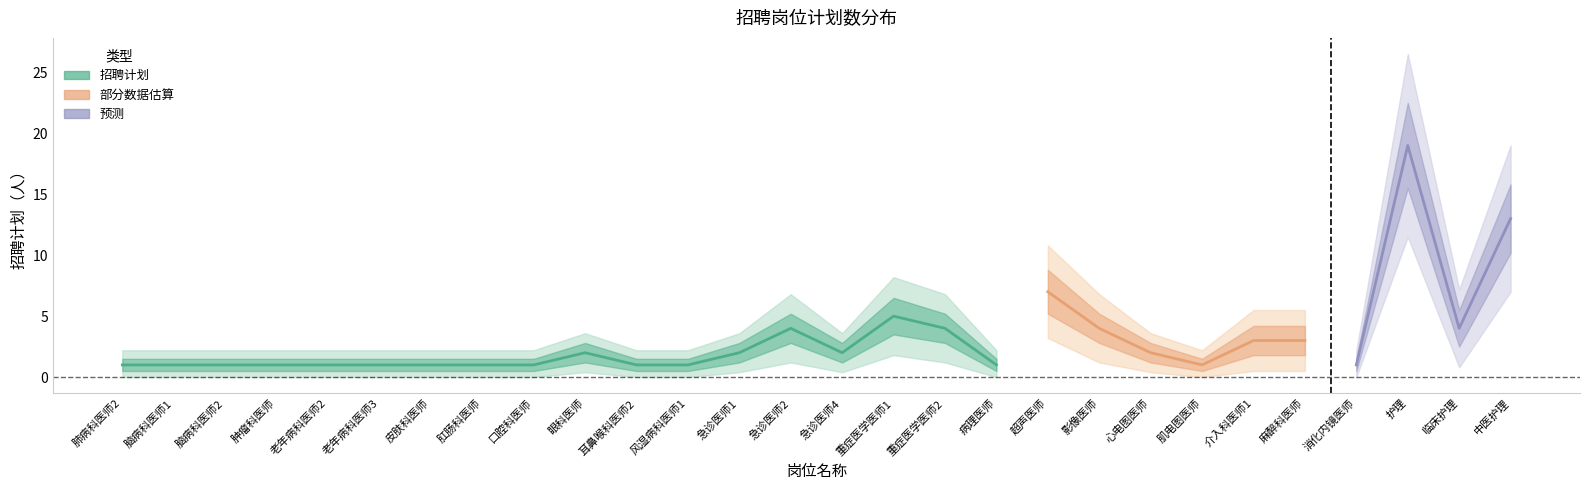

Rank the series at 风湿病科医师1 from highest to lowest value.

招聘计划_upper2, 招聘计划_upper, 招聘计划, 招聘计划_lower, 招聘计划_lower2